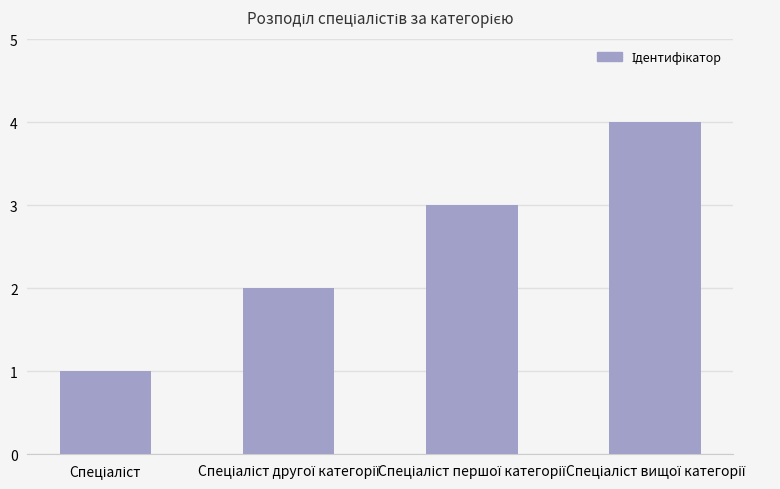

What is the sum of all values?

10